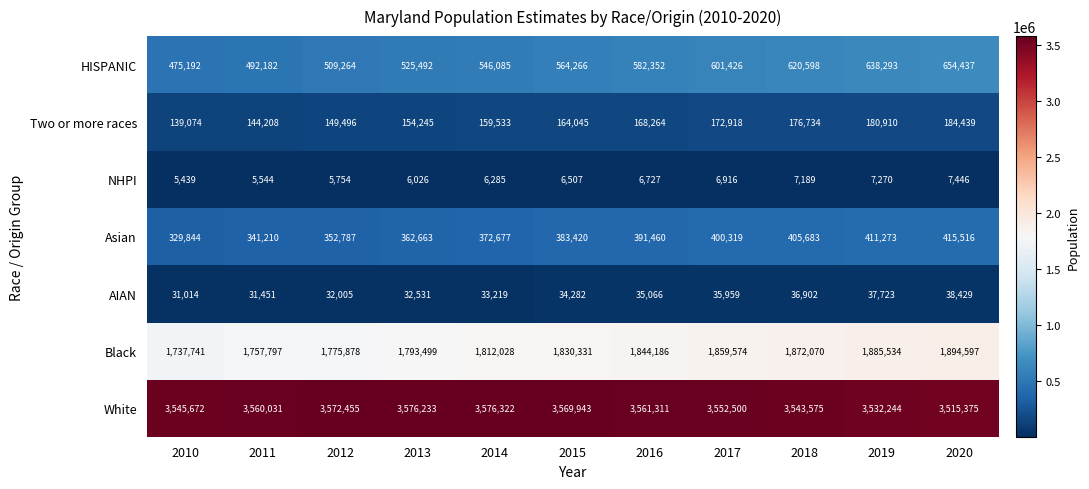

What is the difference between the maximum and minimum values in the Black series?

156856